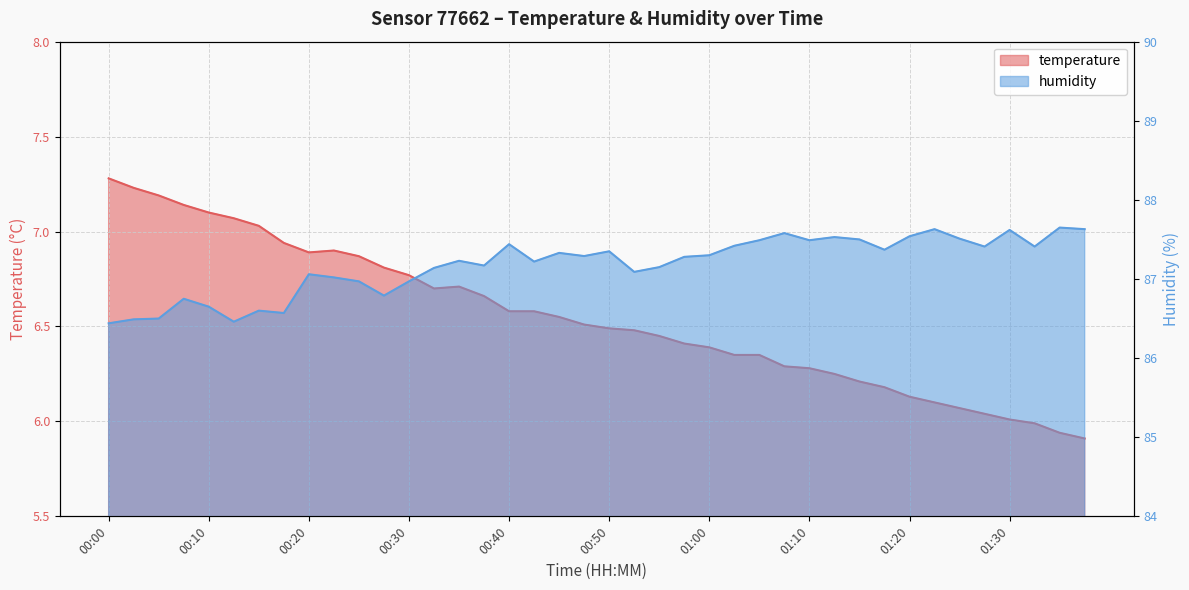

Is the value of humidity at 00:38 greater than the value of temperature at 01:03?

Yes